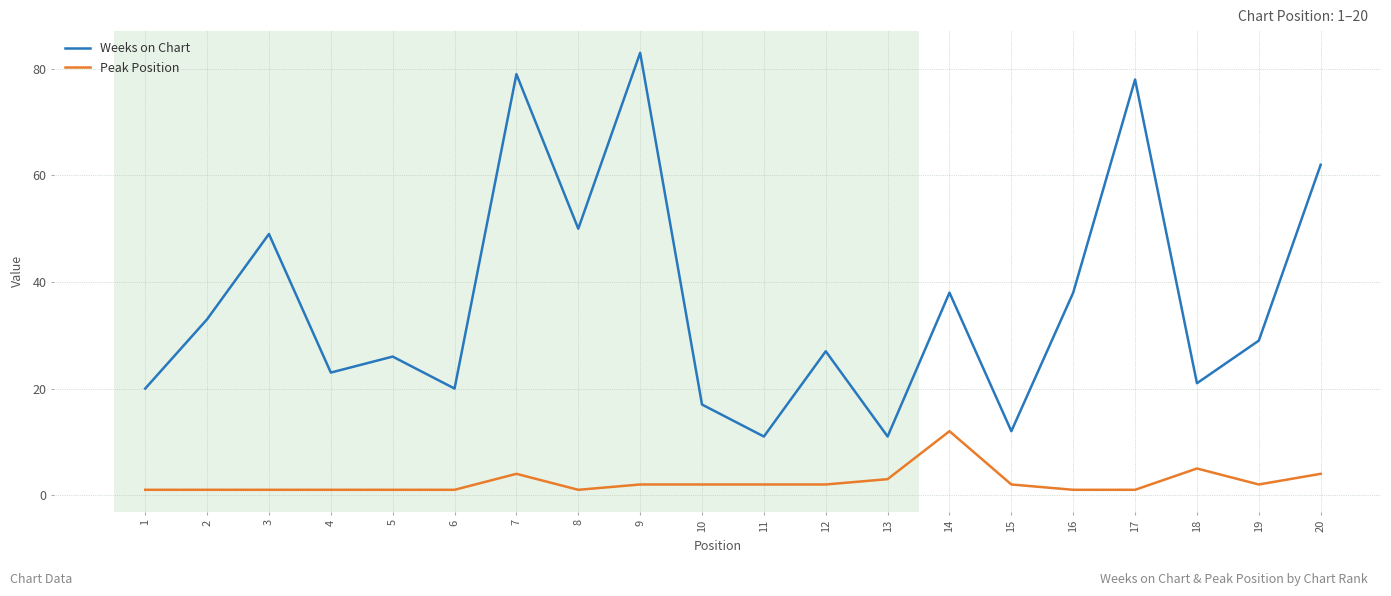

True or false: Weeks on Chart and Peak Position cross at least once.

False